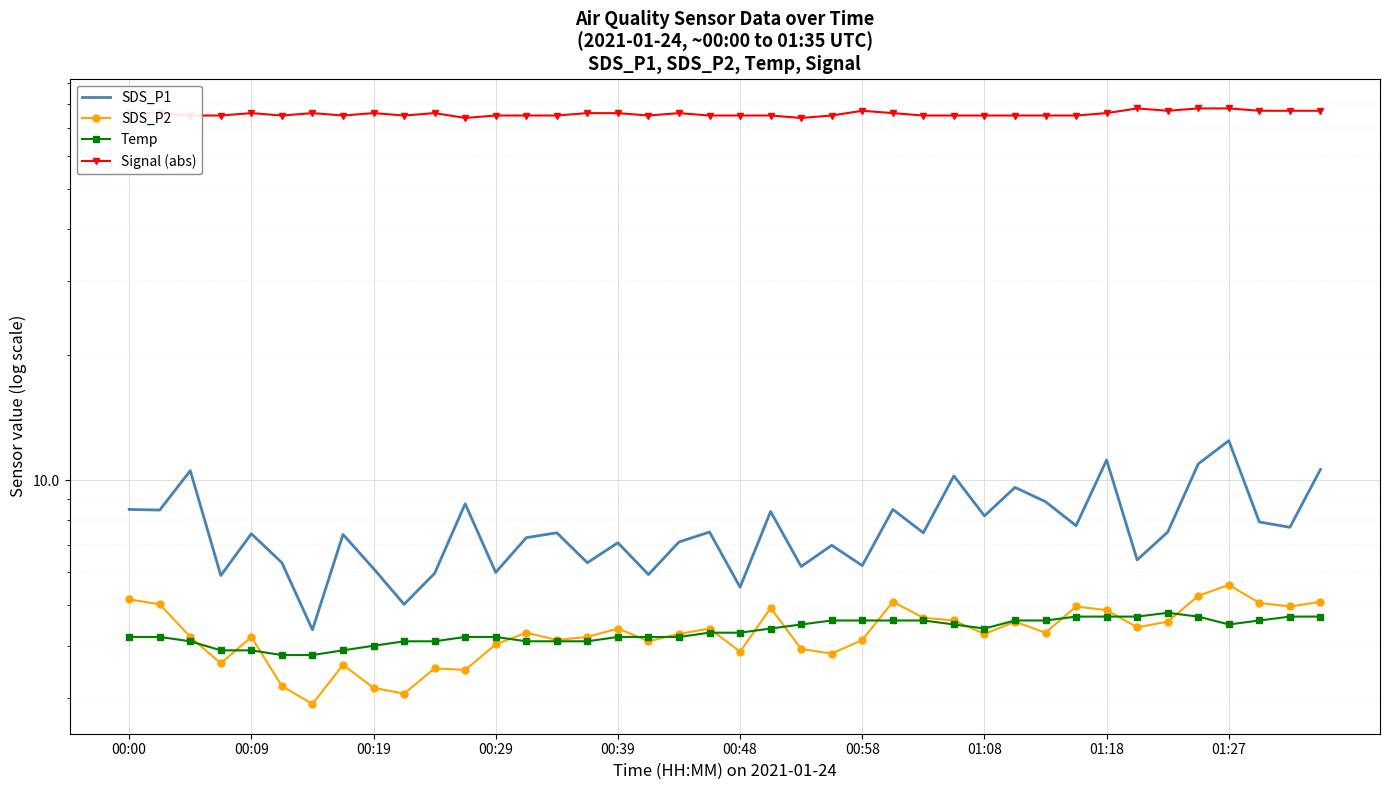

Which series changed the most between 10 and 12?

Signal (abs)